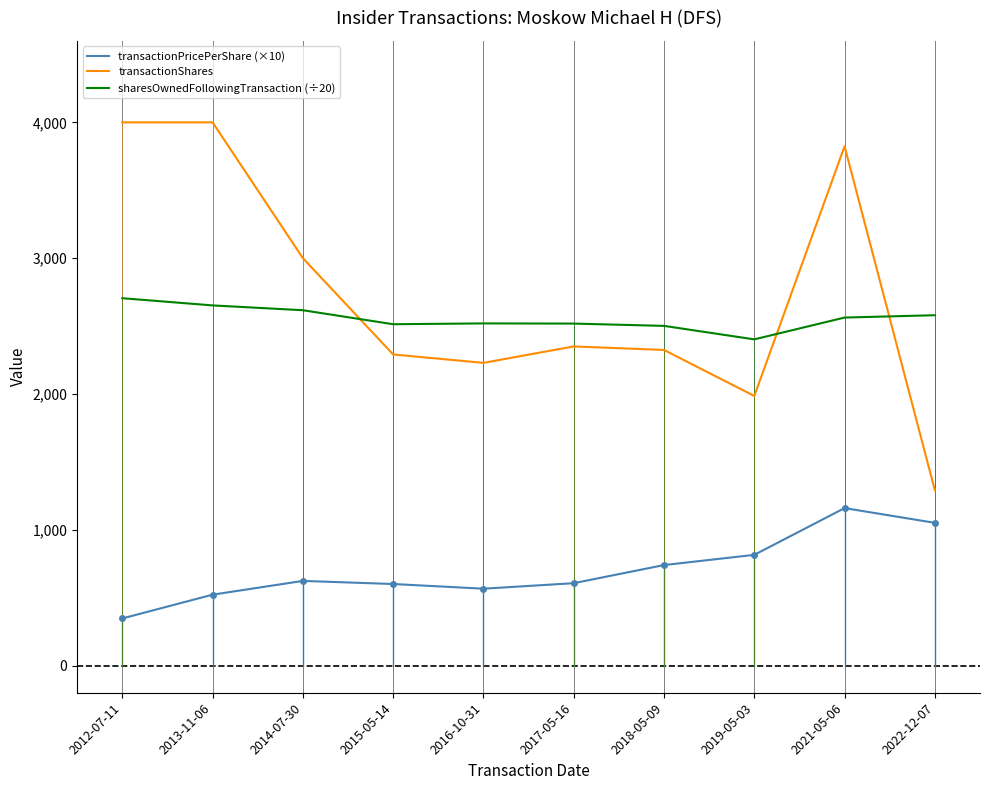

True or false: transactionPricePerShare (×10) and sharesOwnedFollowingTransaction (÷20) intersect in this chart.

False